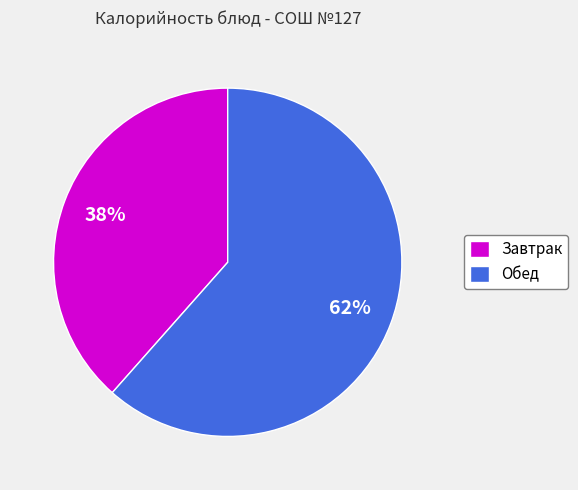

How many segments does this pie chart have?

2